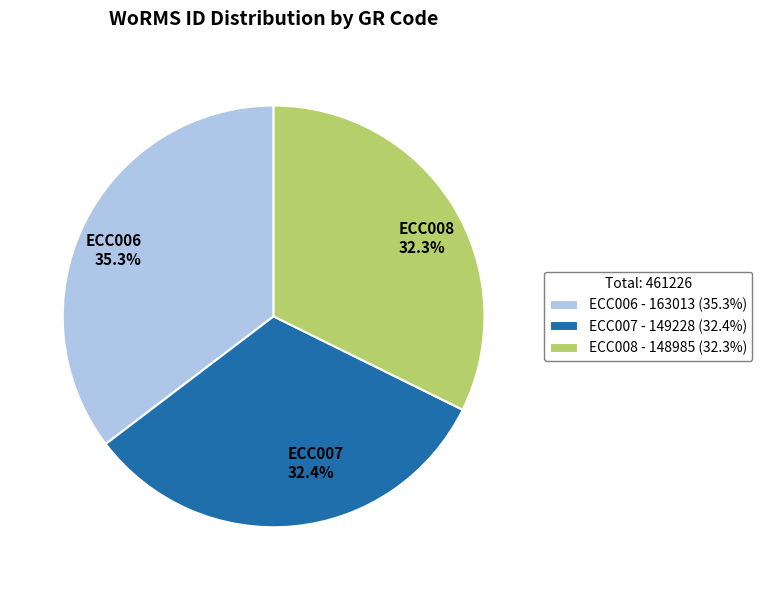

How many slices are in this pie chart?

3